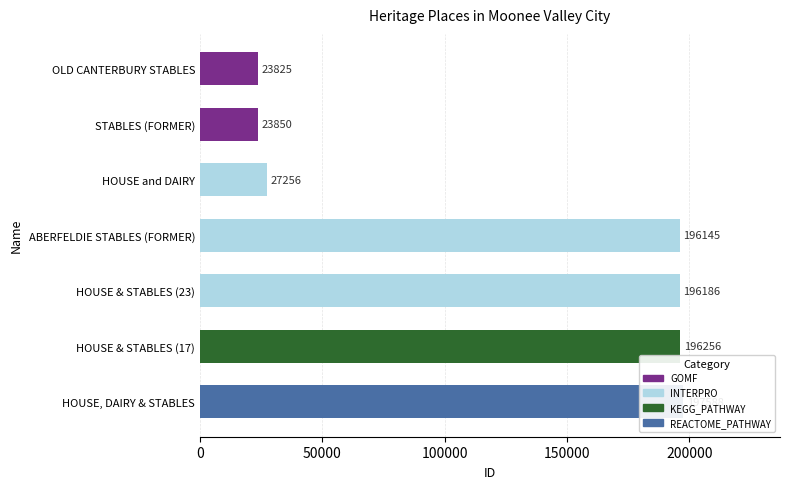

Rank the categories by value from highest to lowest.

HOUSE, DAIRY & STABLES, HOUSE & STABLES (17), HOUSE & STABLES (23), ABERFELDIE STABLES (FORMER), HOUSE and DAIRY, STABLES (FORMER), OLD CANTERBURY STABLES